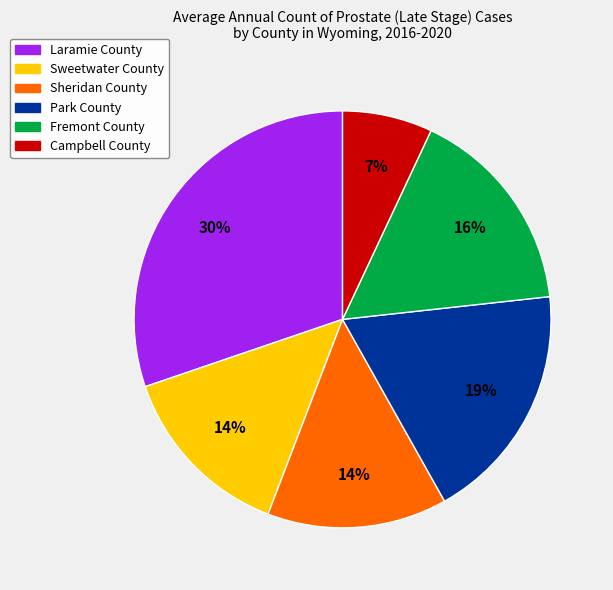

Is it true that Sweetwater County is 14% of the pie?

True